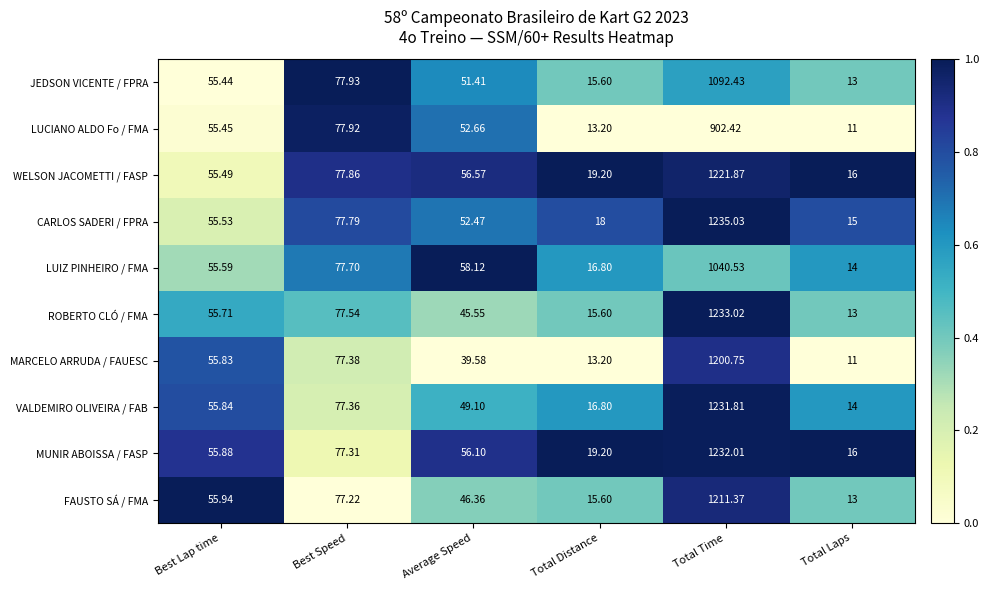

Which series has the widest spread of values?

CARLOS SADERI / FPRA